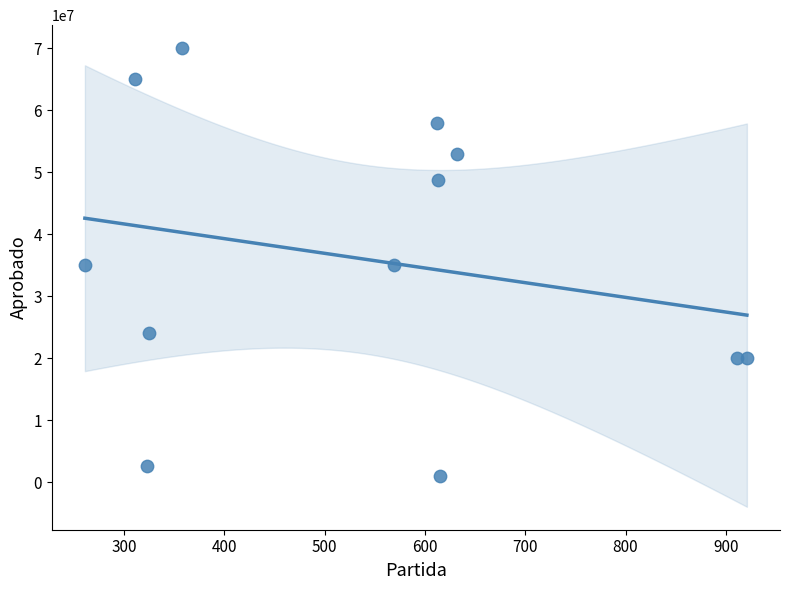

What is the range of X values (max minus min)?

660